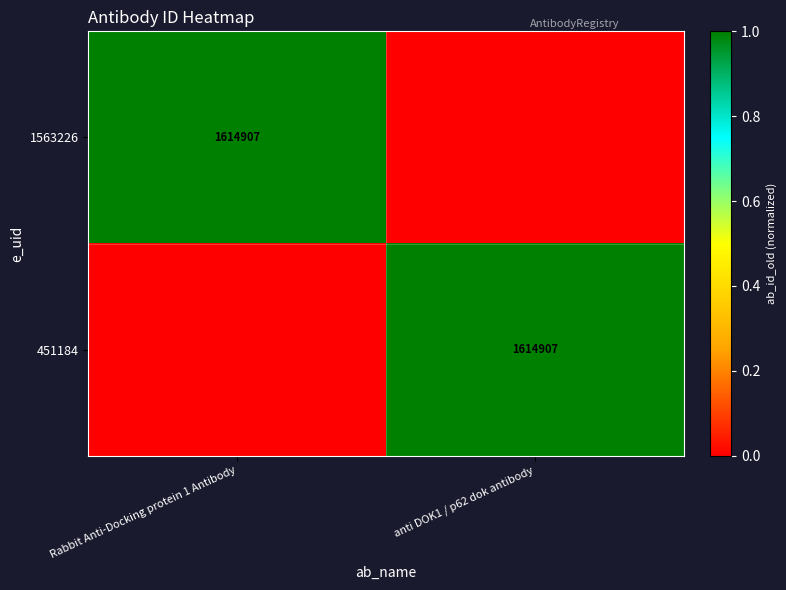

The value of 1563226 at Rabbit Anti-Docking protein 1 Antibody is 1614907. True or false?

True